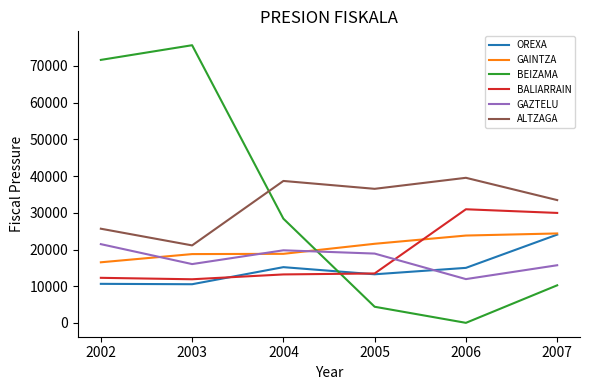

What is the lowest value of the BALIARRAIN series?

11902.9